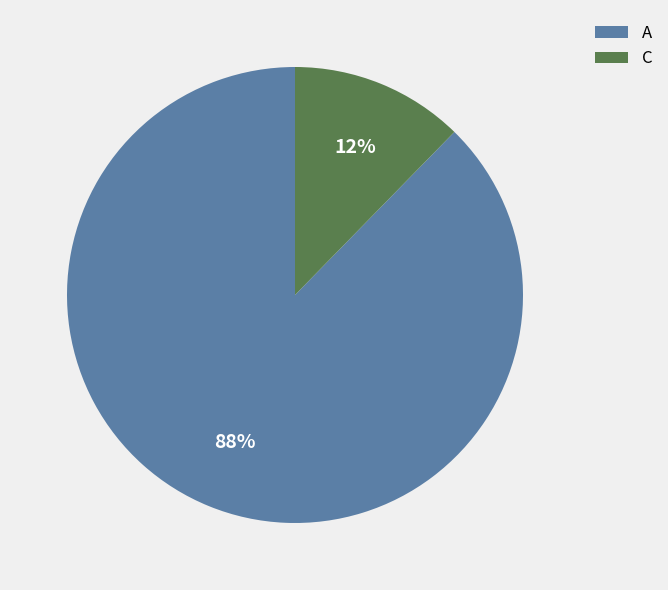

How many slices are in this pie chart?

2